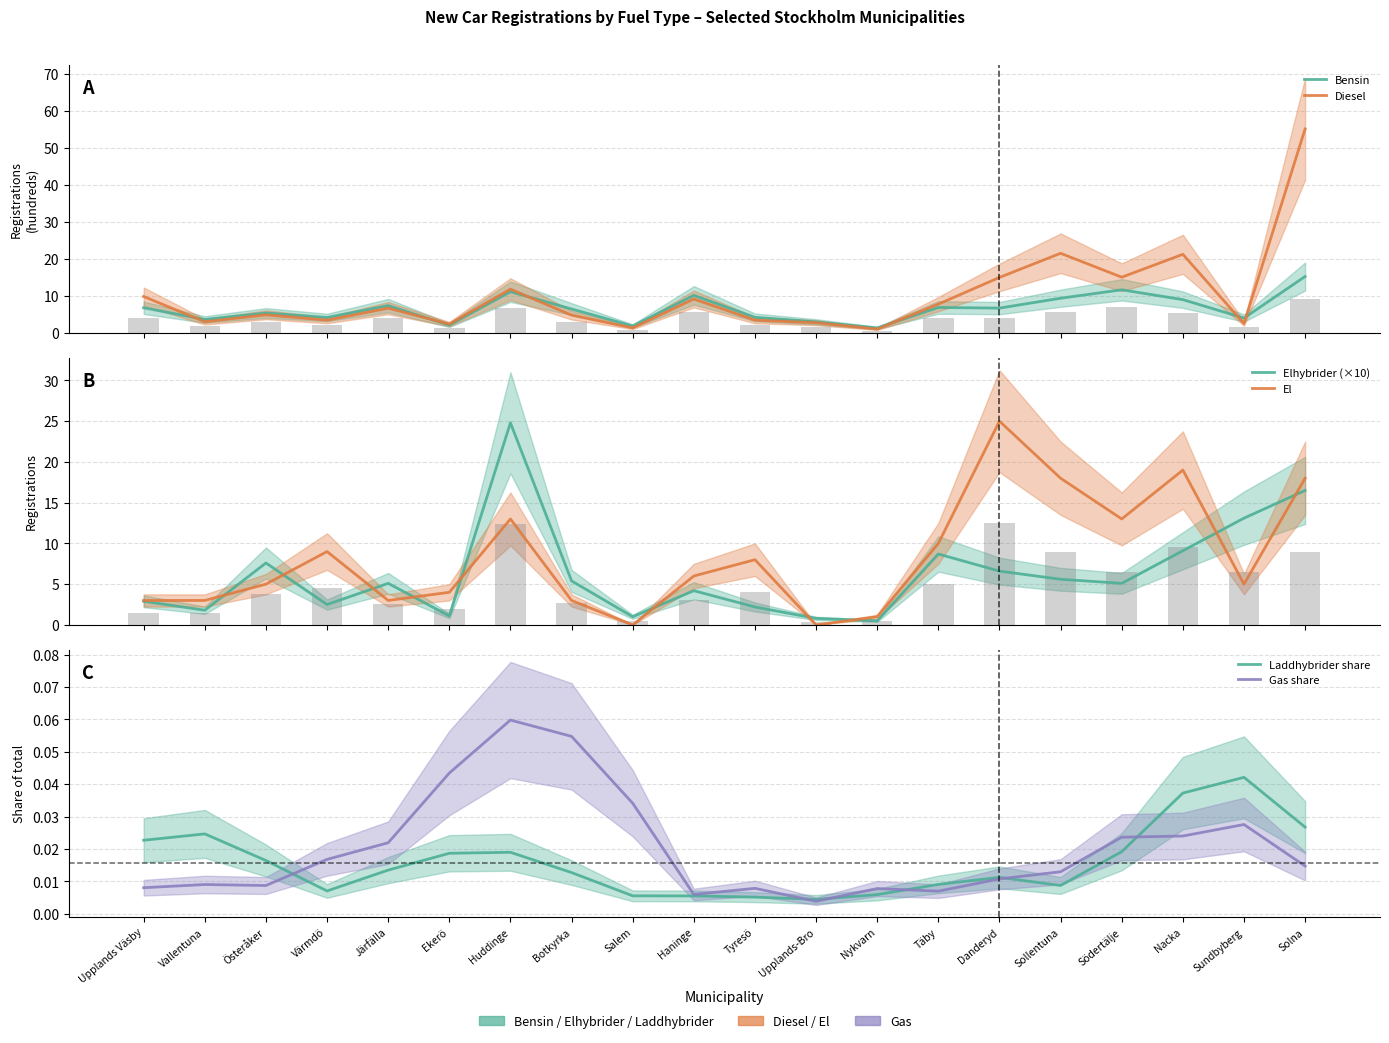

What is the difference between the maximum and second lowest values in the Gas share series?

0.1